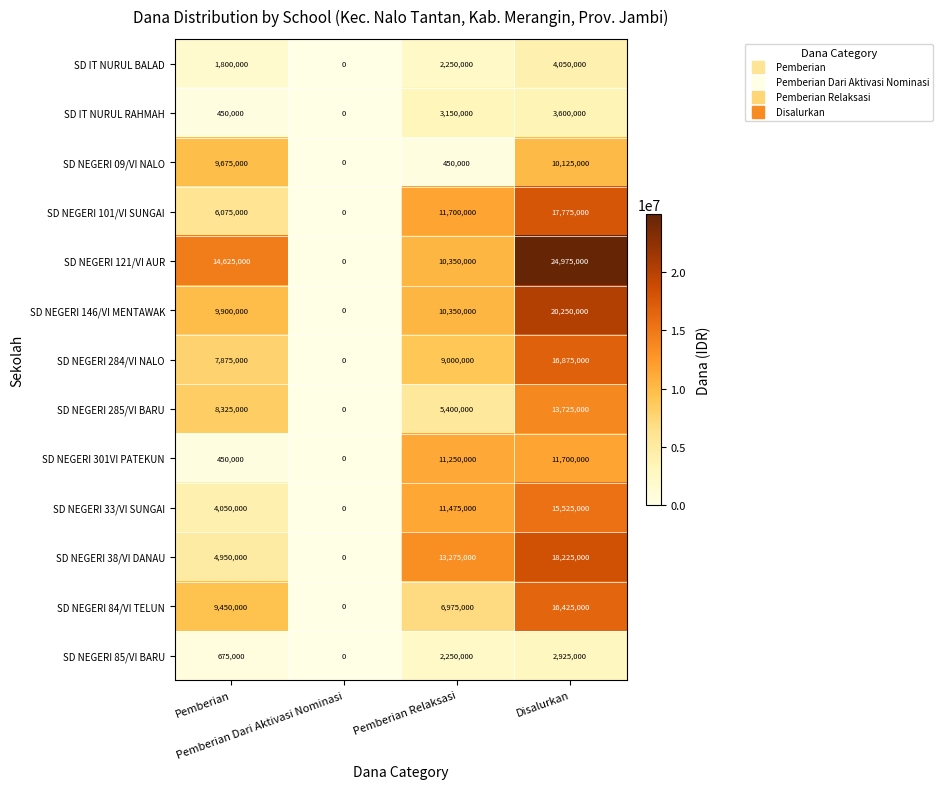

Rank the series by their maximum value, from highest to lowest.

SD NEGERI 121/VI AUR, SD NEGERI 146/VI MENTAWAK, SD NEGERI 38/VI DANAU, SD NEGERI 101/VI SUNGAI, SD NEGERI 284/VI NALO, SD NEGERI 84/VI TELUN, SD NEGERI 33/VI SUNGAI, SD NEGERI 285/VI BARU, SD NEGERI 301VI PATEKUN, SD NEGERI 09/VI NALO, SD IT NURUL BALAD, SD IT NURUL RAHMAH, SD NEGERI 85/VI BARU